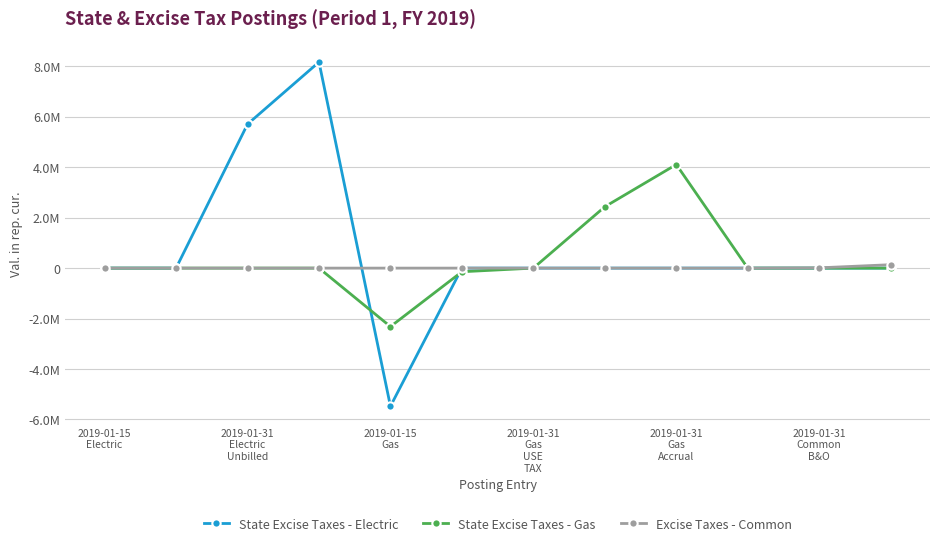

Does the chart have visible grid lines?

Yes